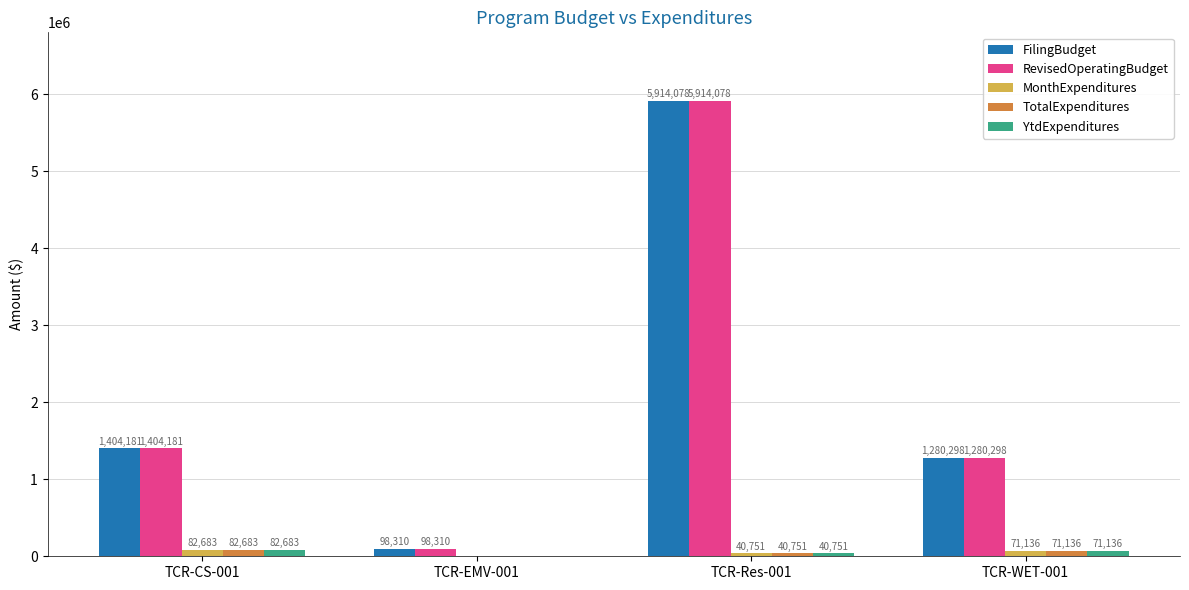

What is the greatest value displayed?

5914078